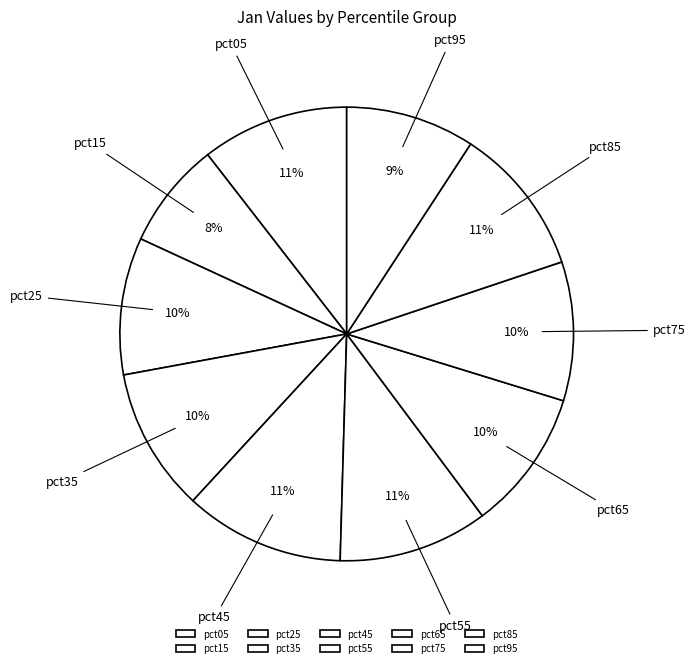

The pct45 slice represents 23% of the pie. True or false?

False